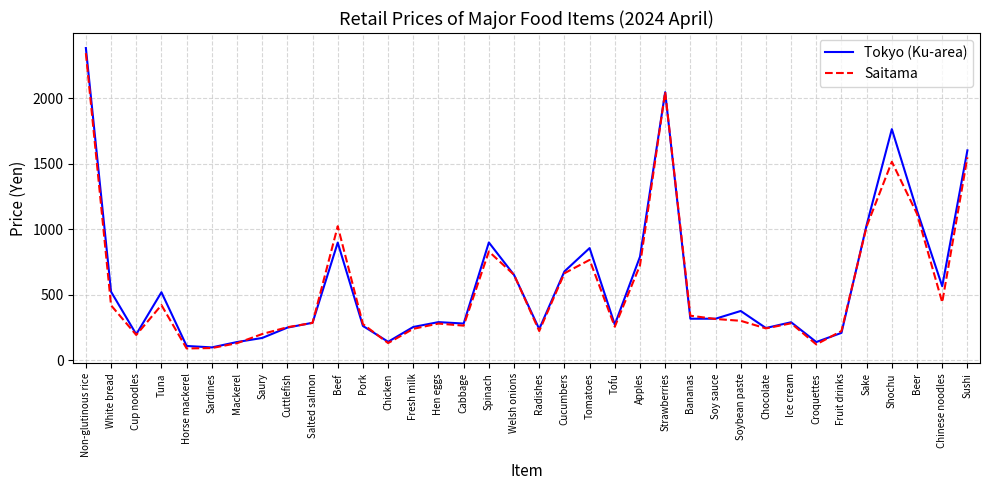

Is the value of Saitama at Non-glutinous rice greater than the value of Tokyo (Ku-area) at Welsh onions?

Yes